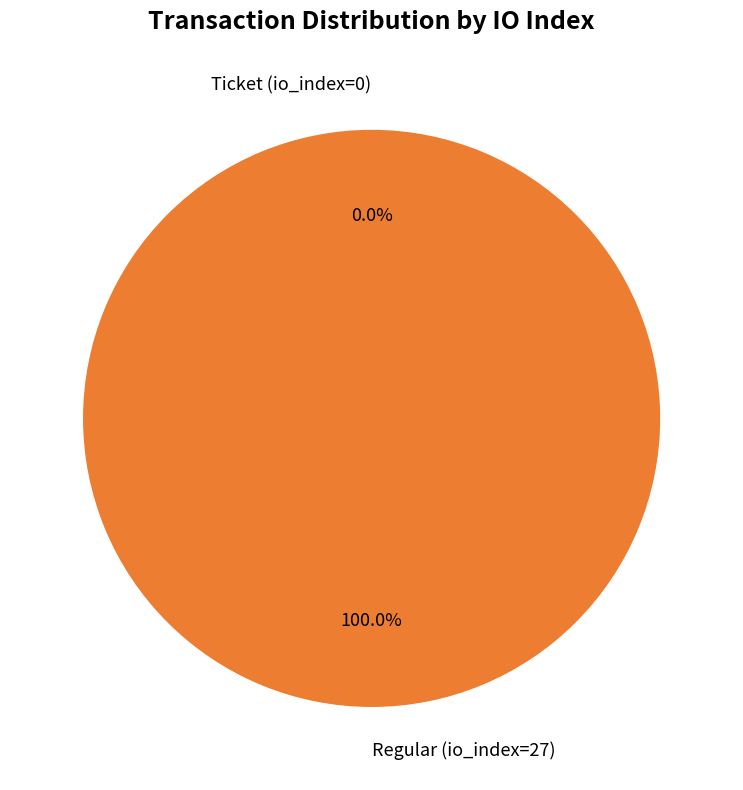

Count the number of slices in the pie.

2